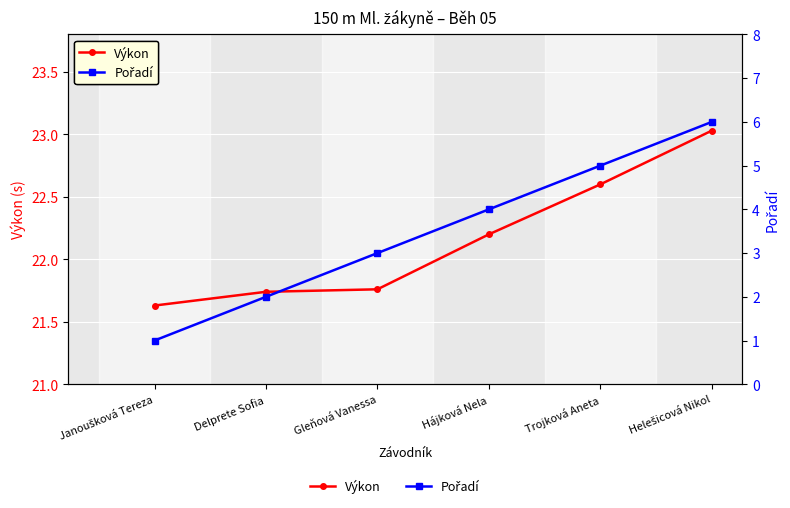

Reading left to right, extract all data points from this chart.

Výkon: Janoušková Tereza=21.6	Delprete Sofia=21.7	Gleňová Vanessa=21.8	Hájková Nela=22.2	Trojková Aneta=22.6	Helešicová Nikol=23.0
Pořadí: Janoušková Tereza=1.0	Delprete Sofia=2.0	Gleňová Vanessa=3.0	Hájková Nela=4.0	Trojková Aneta=5.0	Helešicová Nikol=6.0